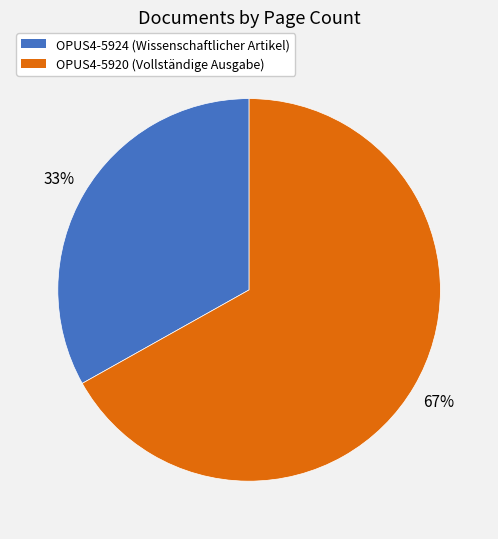

To the nearest percent, what is the average slice percentage?

50%